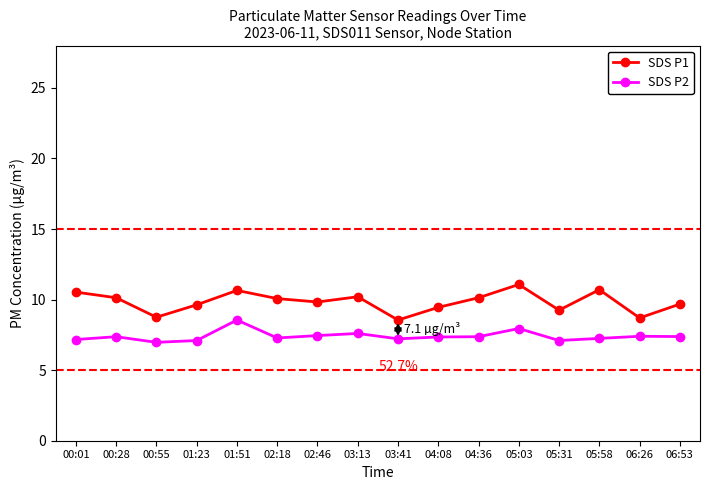

Does the chart have visible grid lines?

No